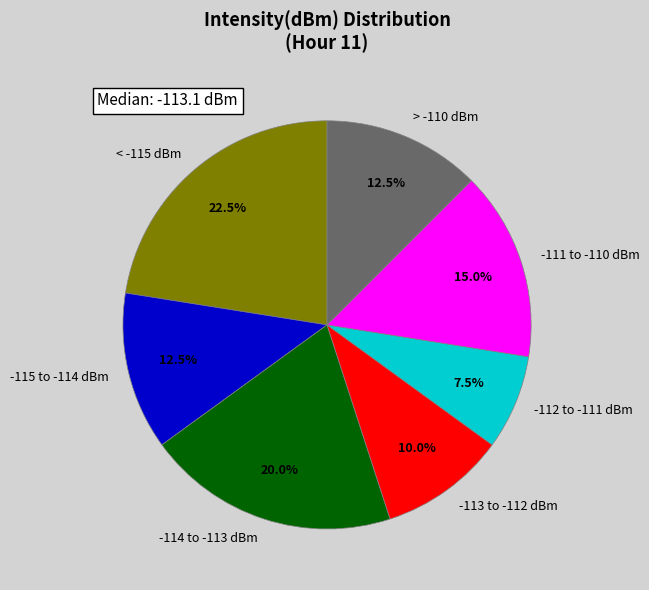

Is there a majority slice in this chart?

No